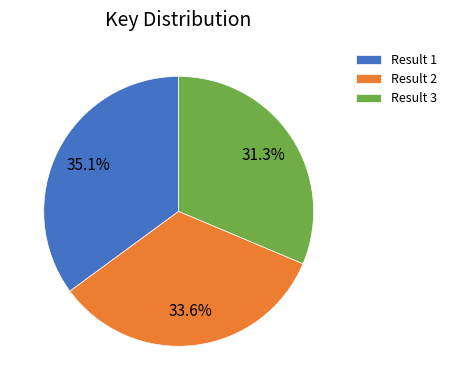

What percentage do Result 1 and Result 2 together represent?

68.7%